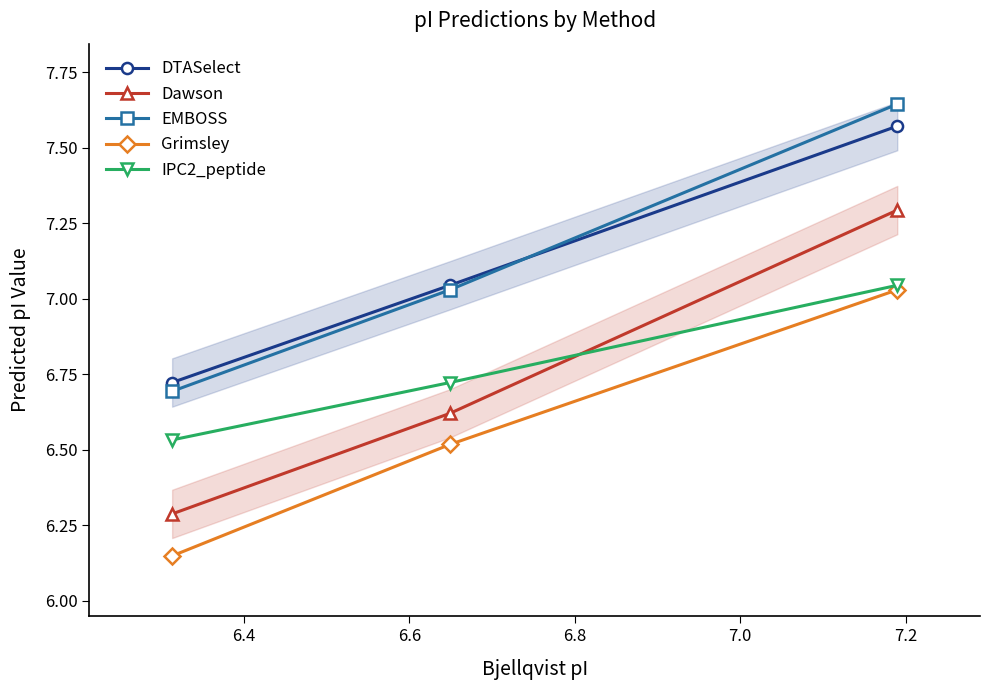

What is the value of the Dawson point at the 3rd from the left?

7.3